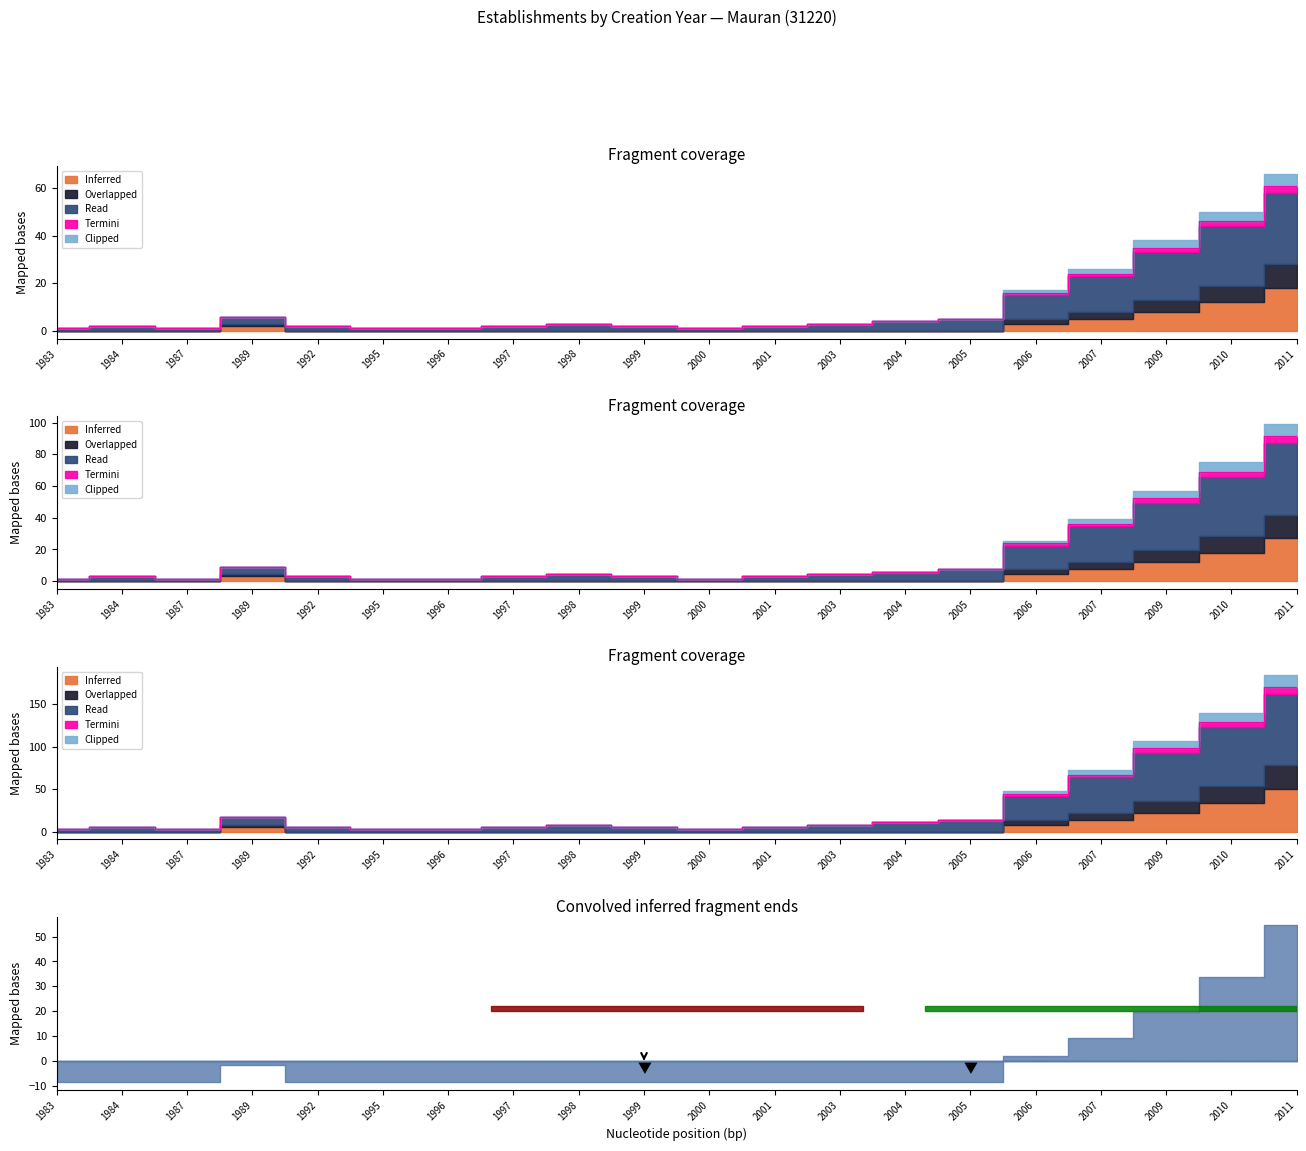

What is the maximum value for Overlapped?

61.0